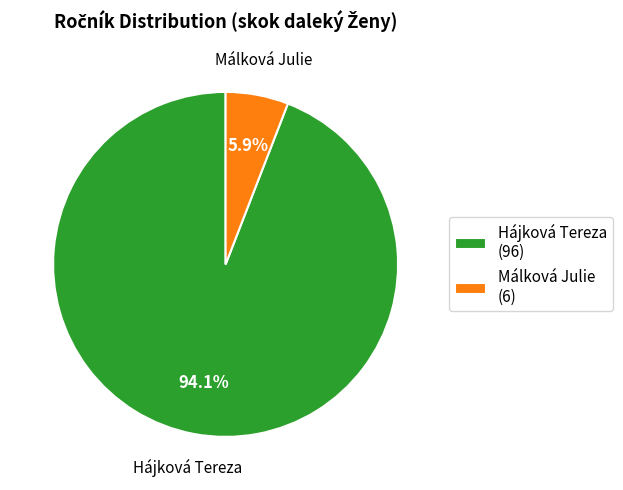

True or false: Hájková Tereza accounts for 85% of the total.

False